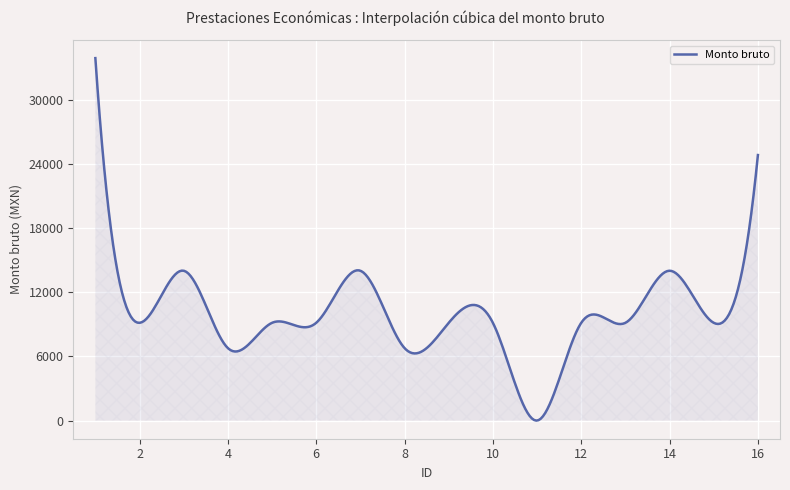

What is the greatest value displayed?

33904.0